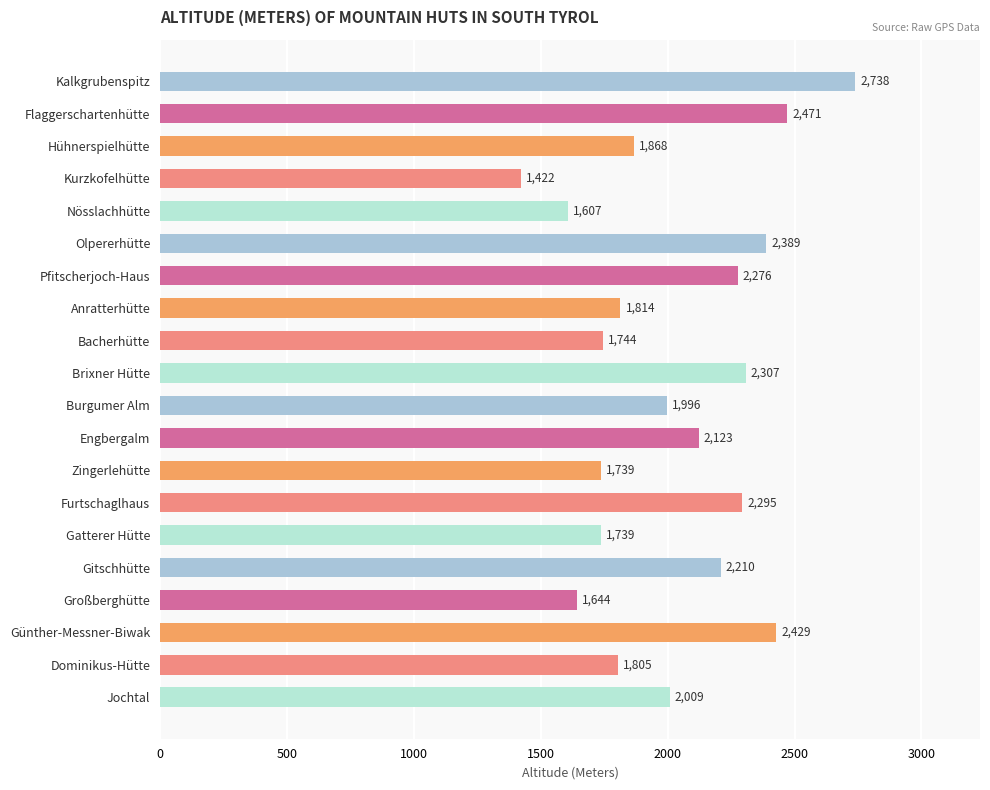

The chart shows a value of 1739 at Gatterer Hütte. True or false?

True